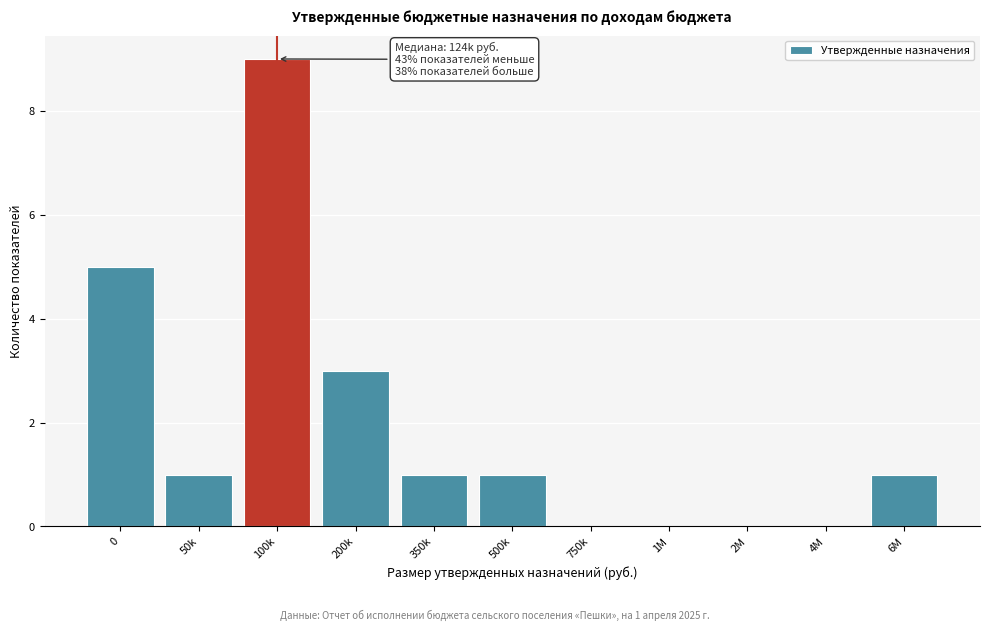

Reading right to left, transcribe all the data shown in this chart.

6M=1	4M=0	2M=0	1M=0	750k=0	500k=1	350k=1	200k=3	100k=9	50k=1	0=5